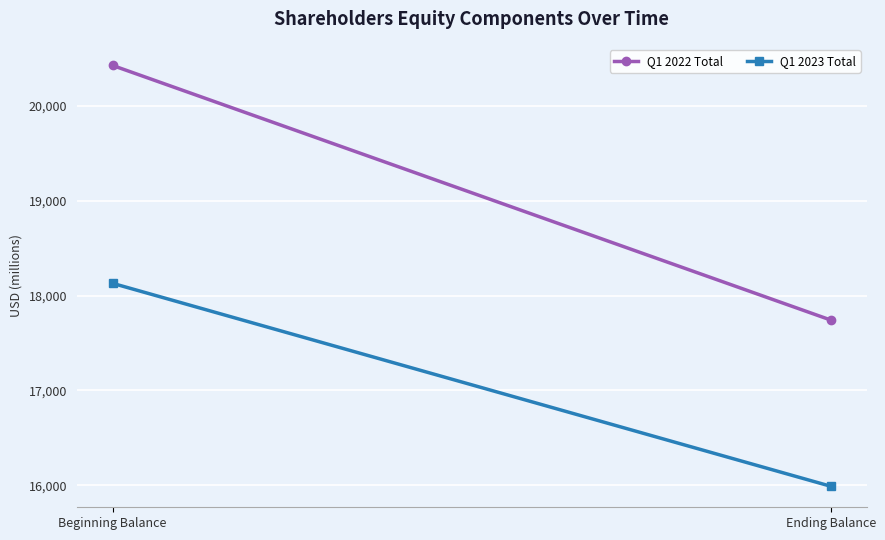

Which series has the widest spread of values?

Q1 2022 Total